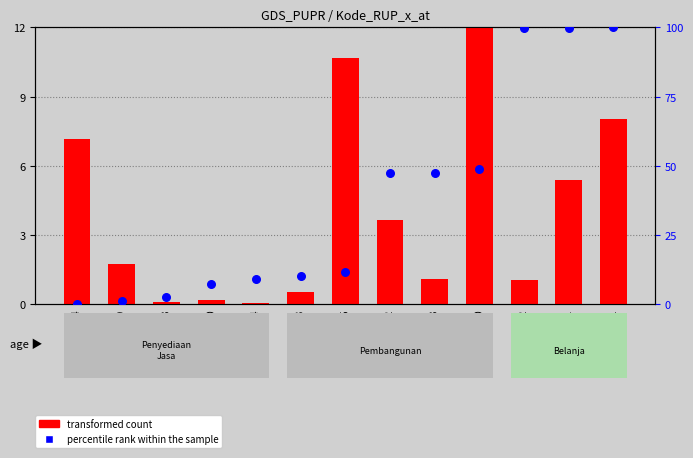

What is the total value across all series at 27931040?

61.0